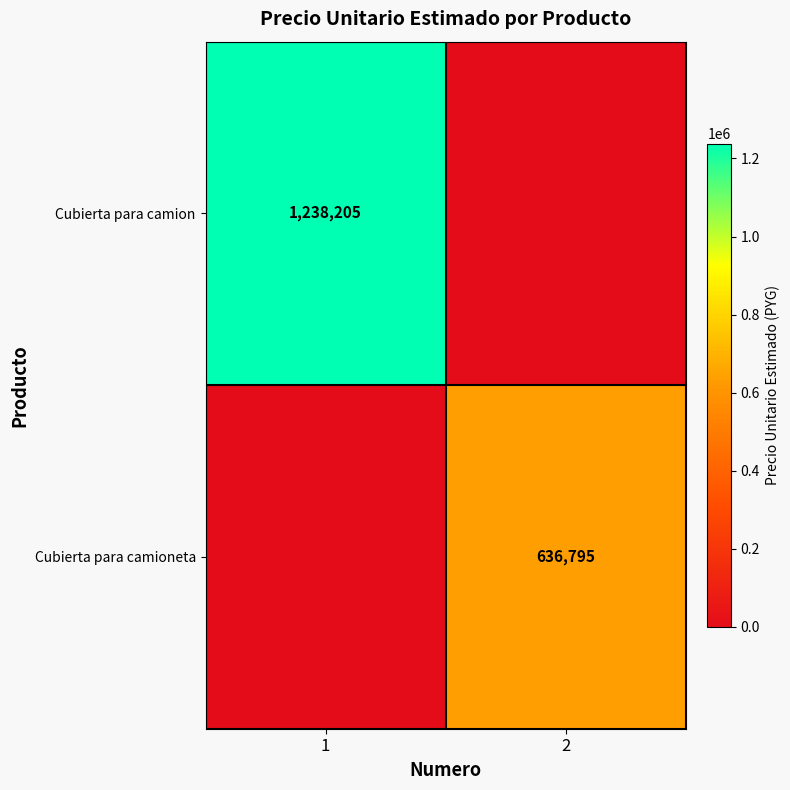

Is it true that Cubierta para camion equals 1238205 at 1?

True